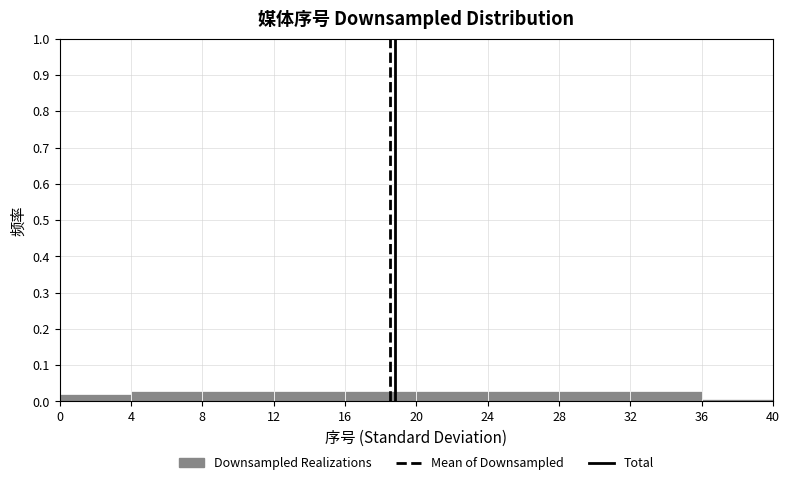

Reading left to right, list every bar in this chart as the range it spans on the x-axis followed by its height. The values are not printed on the chart, so give them approximately, as read against the axis.

0 to 4: 0.02
4 to 8: 0.03
8 to 12: 0.03
12 to 16: 0.03
16 to 20: 0.03
20 to 24: 0.03
24 to 28: 0.03
28 to 32: 0.03
32 to 36: 0.03
36 to 40: under 0.01